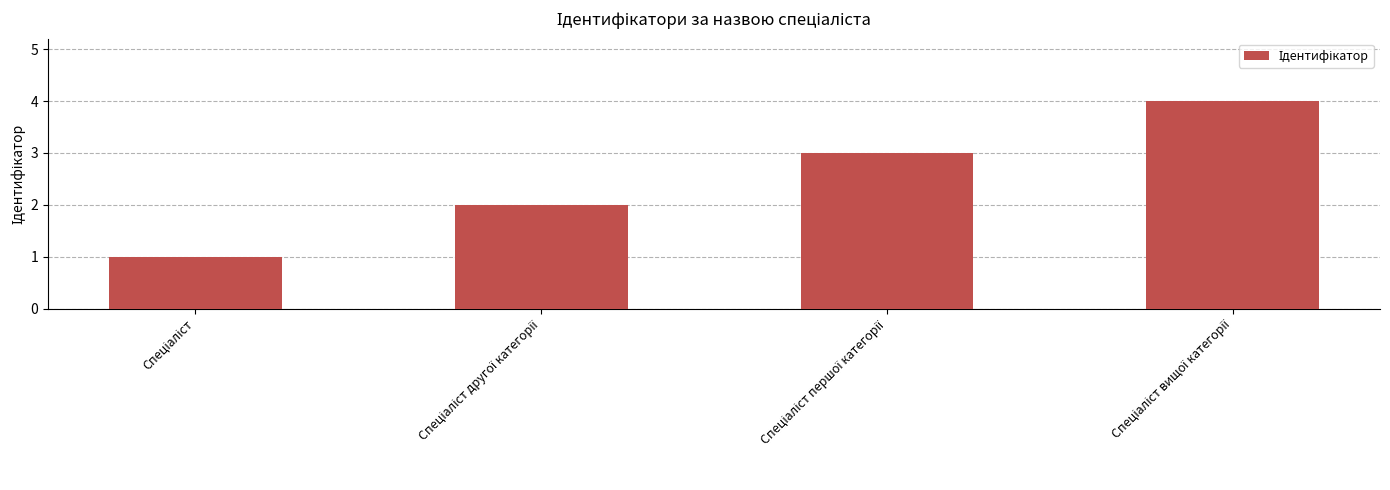

What is the sum of all values?

10